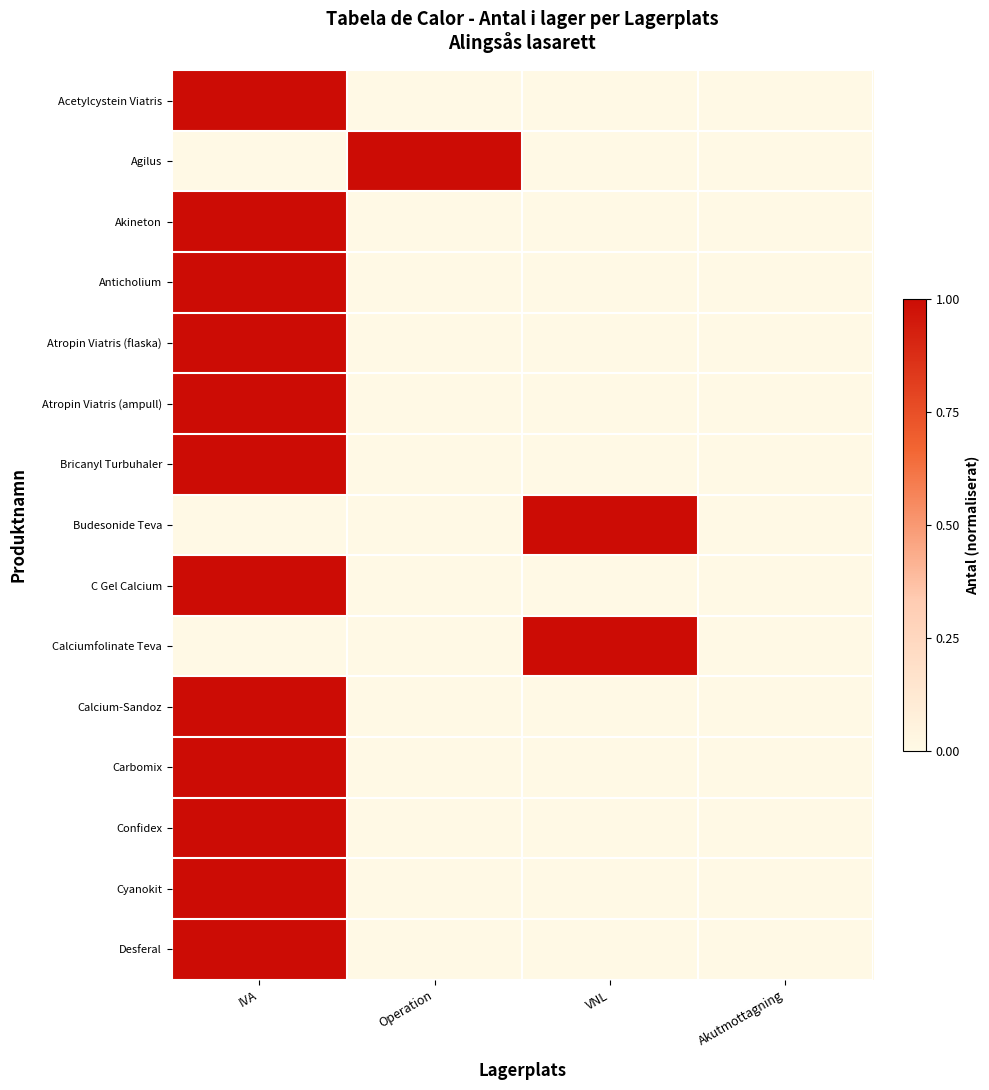

What is the total value across all series at VNL?

2